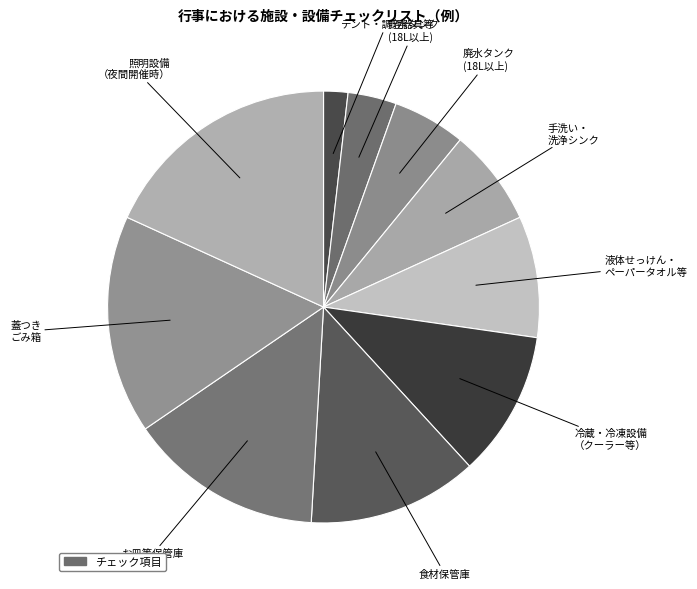

Is there a majority slice in this chart?

No